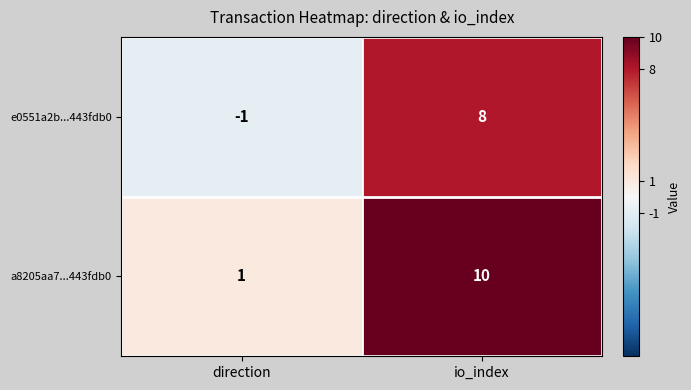

At which category does the chart reach its minimum across all series?

direction